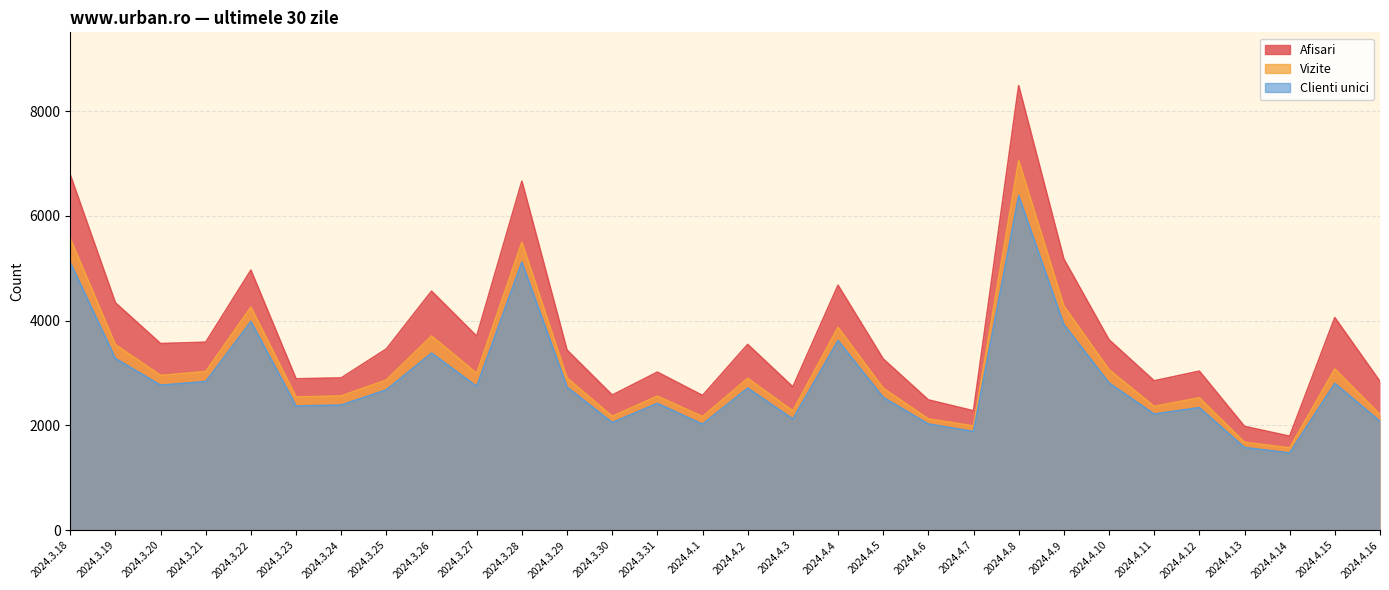

What is the difference between the highest and lowest values at 2024.4.3?

613